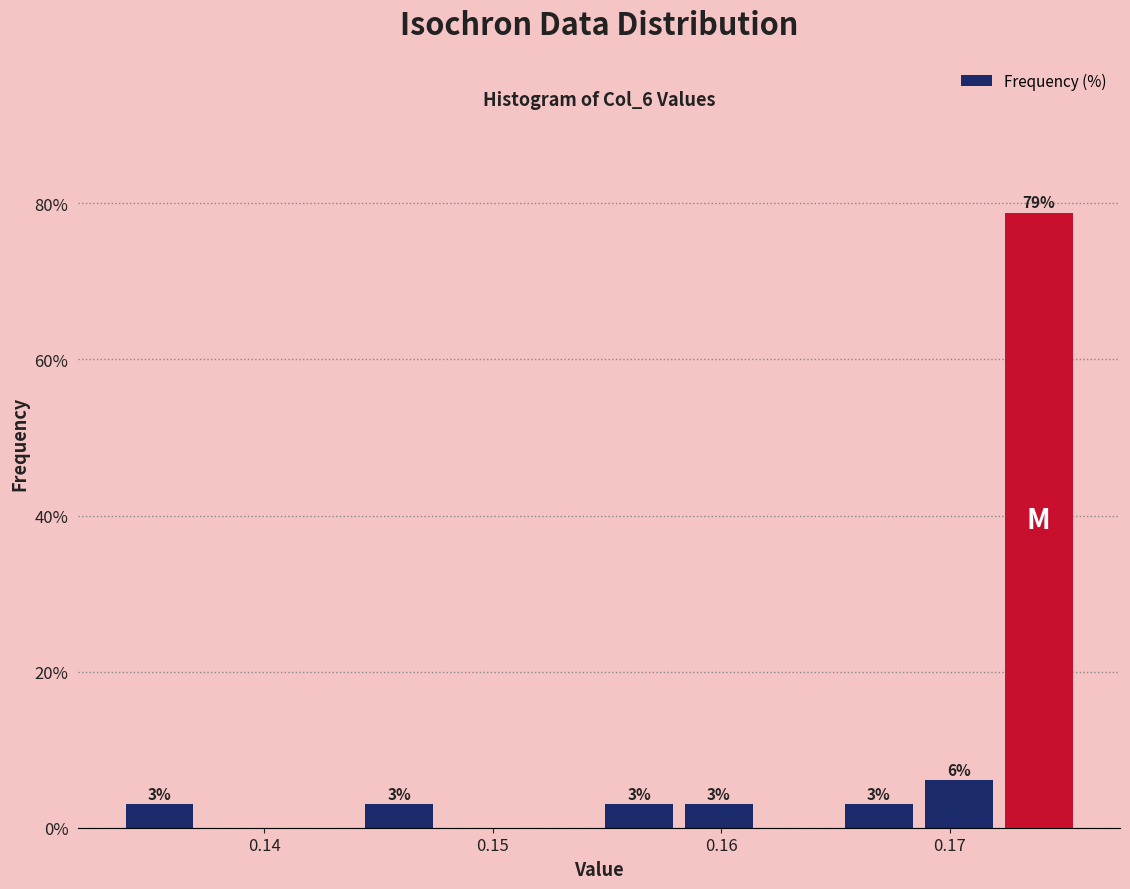

Around what value on the x-axis is the tallest bar? Give the approximate position of its centre, as read against the axis.

0.174